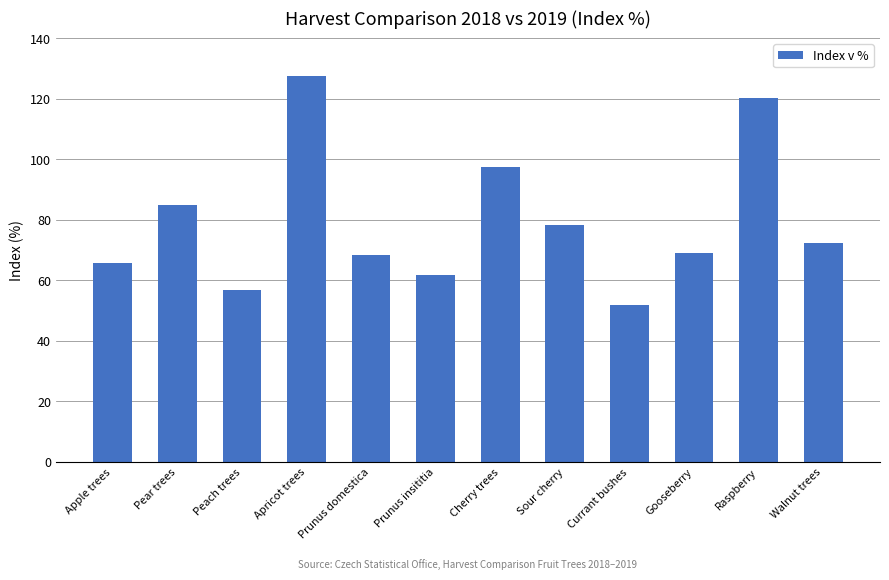

What is the label of the 7th bar from the right?

Prunus insititia